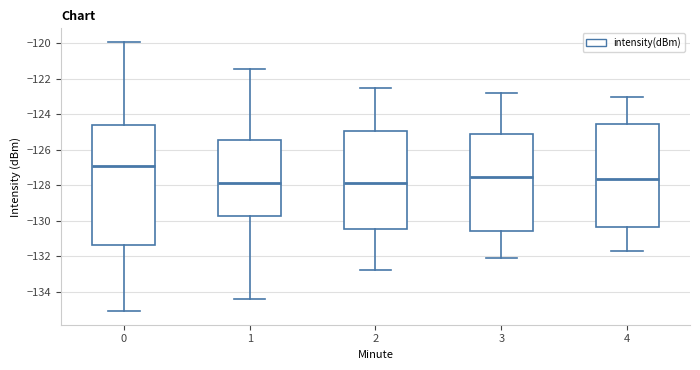

Reading left to right, transcribe this box plot: for each box, give where its median line is, the range the box spans, and where its two whiskers end, as read against the y-axis. The values are not printed on the chart, so give them approximately, as read against the axis.

0: median -127.0, box -131.4 to -124.6, whiskers -135.0 to -120.0
1: median -127.8, box -129.8 to -125.4, whiskers -134.4 to -121.4
2: median -127.8, box -130.4 to -125.0, whiskers -132.8 to -122.4
3: median -127.6, box -130.6 to -125.0, whiskers -132.0 to -122.8
4: median -127.6, box -130.4 to -124.6, whiskers -131.6 to -123.0